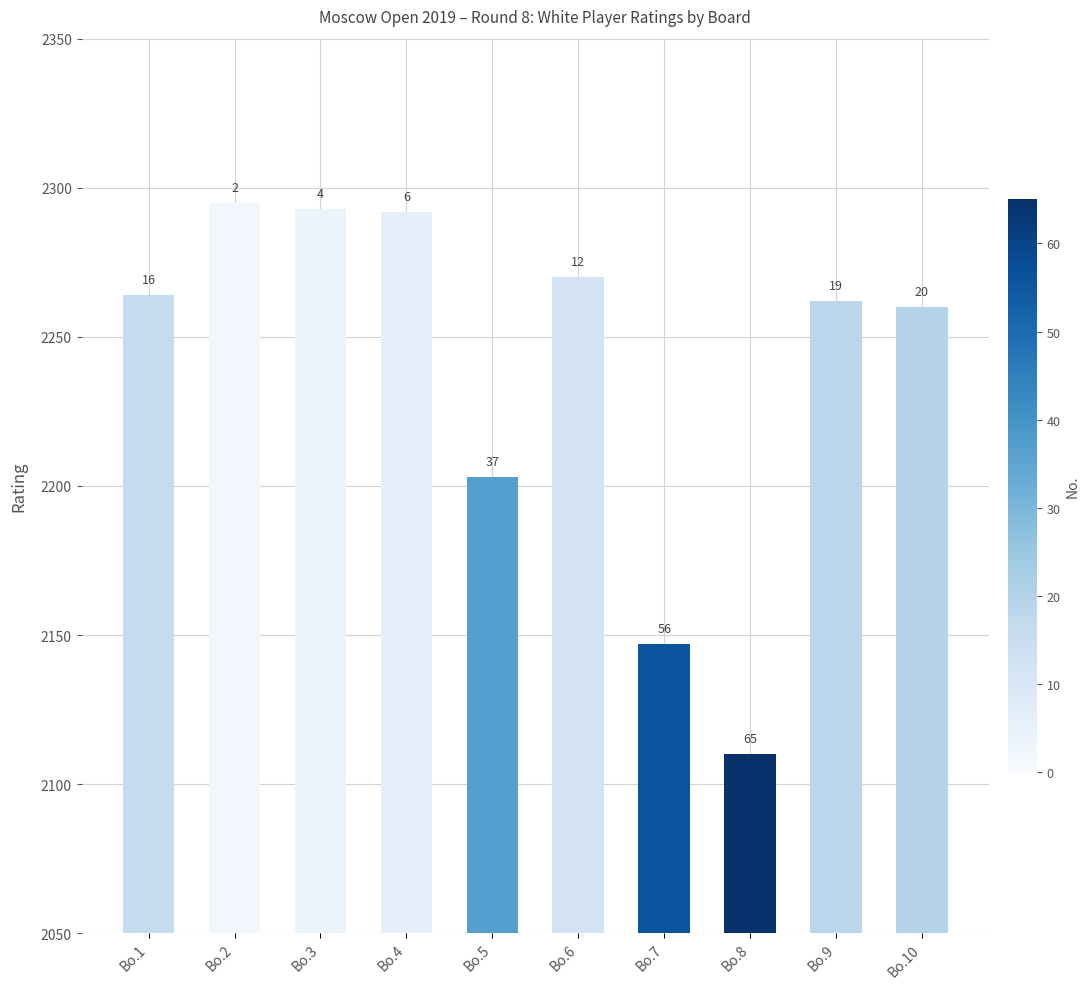

How many bars are there in total?

10